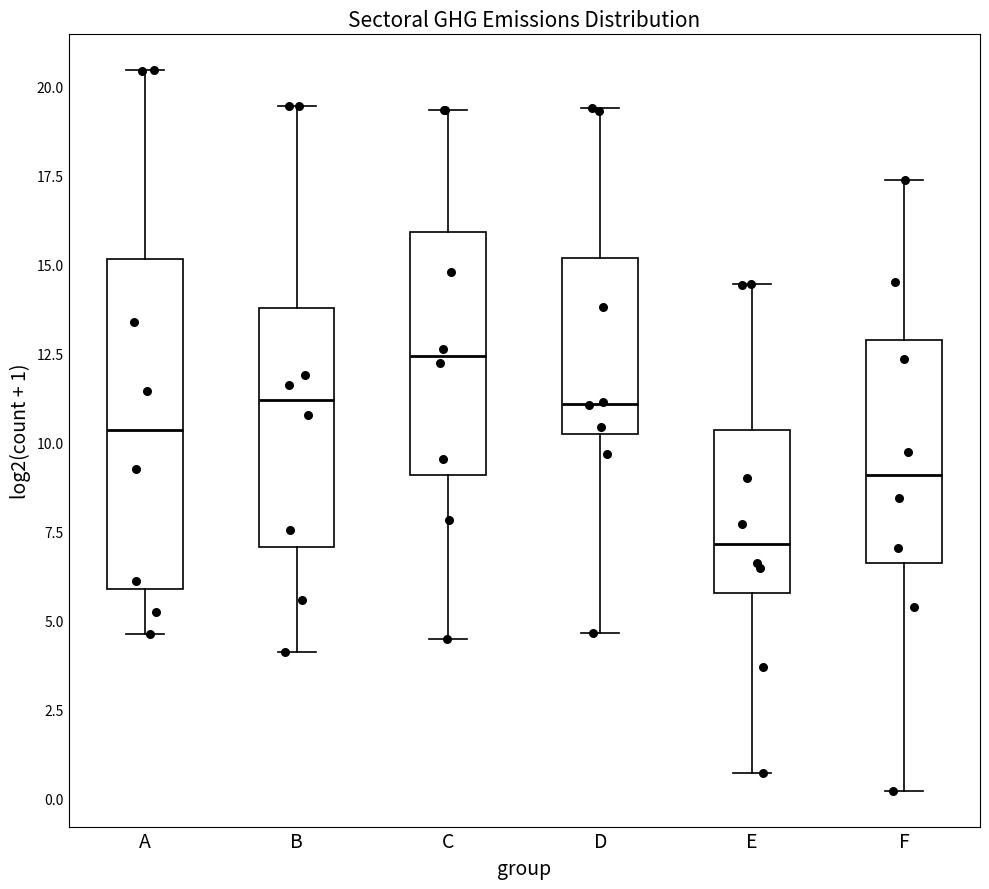

Where does the median line of the box for C sit on the y-axis? The values are not printed on the chart, so give them approximately, as read against the axis.

12.5